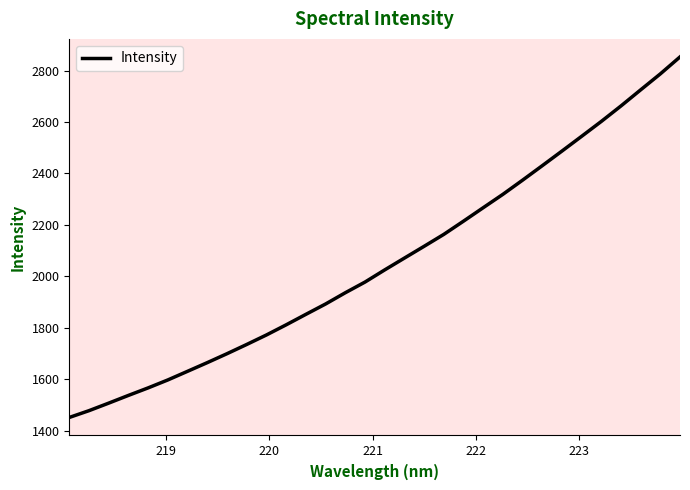

What is the sum of all values?

65765.2